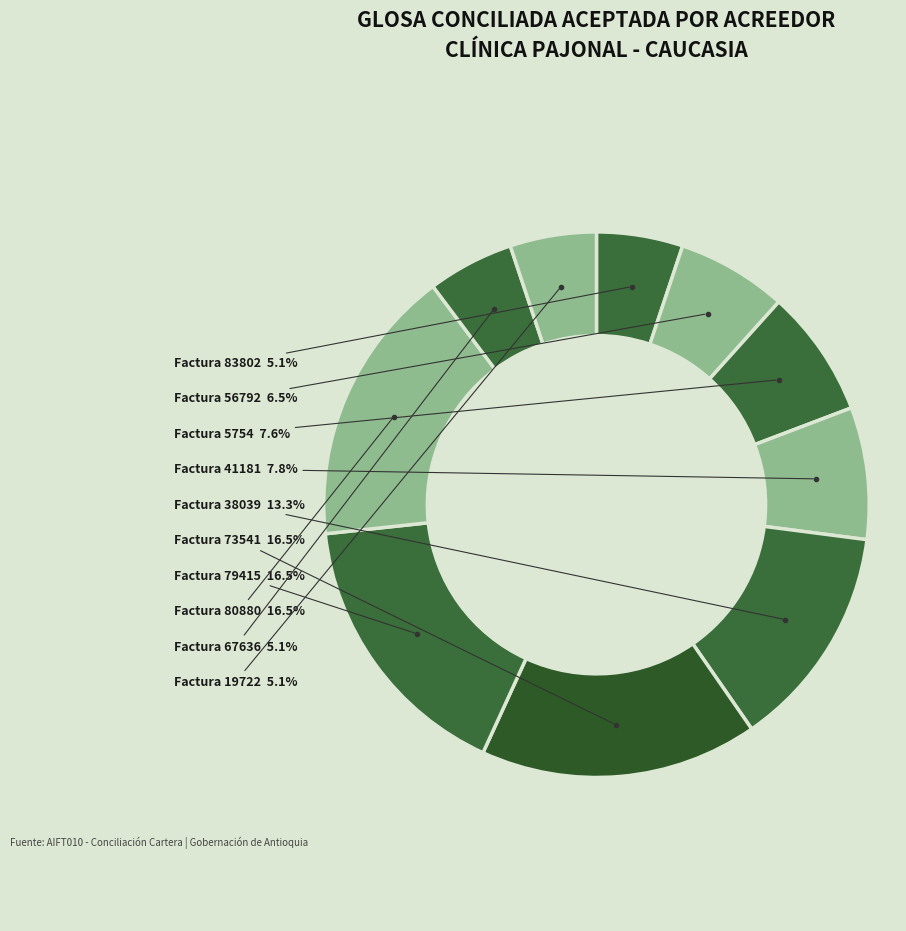

How many slices are in this pie chart?

10